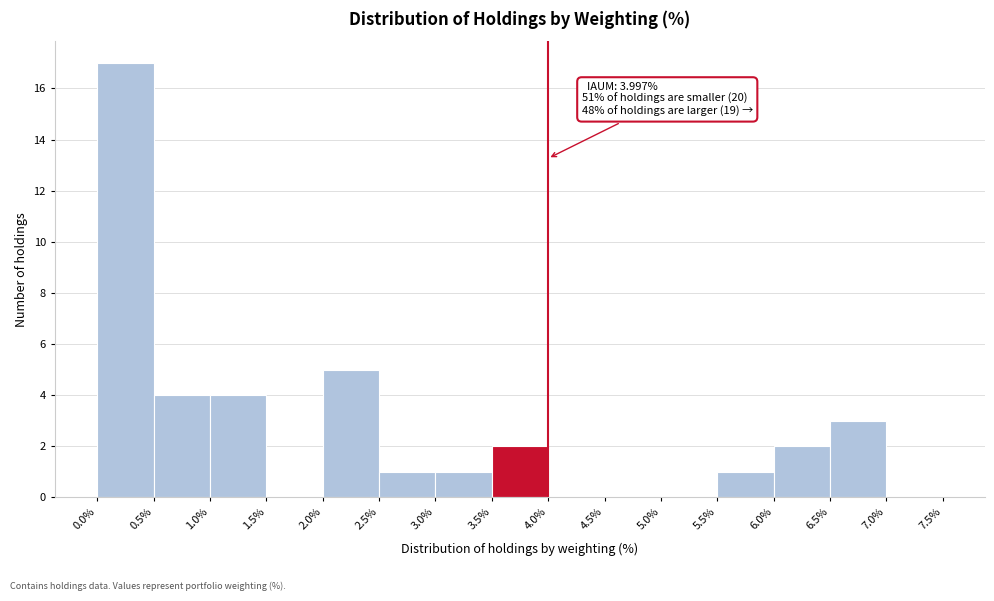

Over which range of the x-axis is the bar tallest?

0.0% to 0.5%